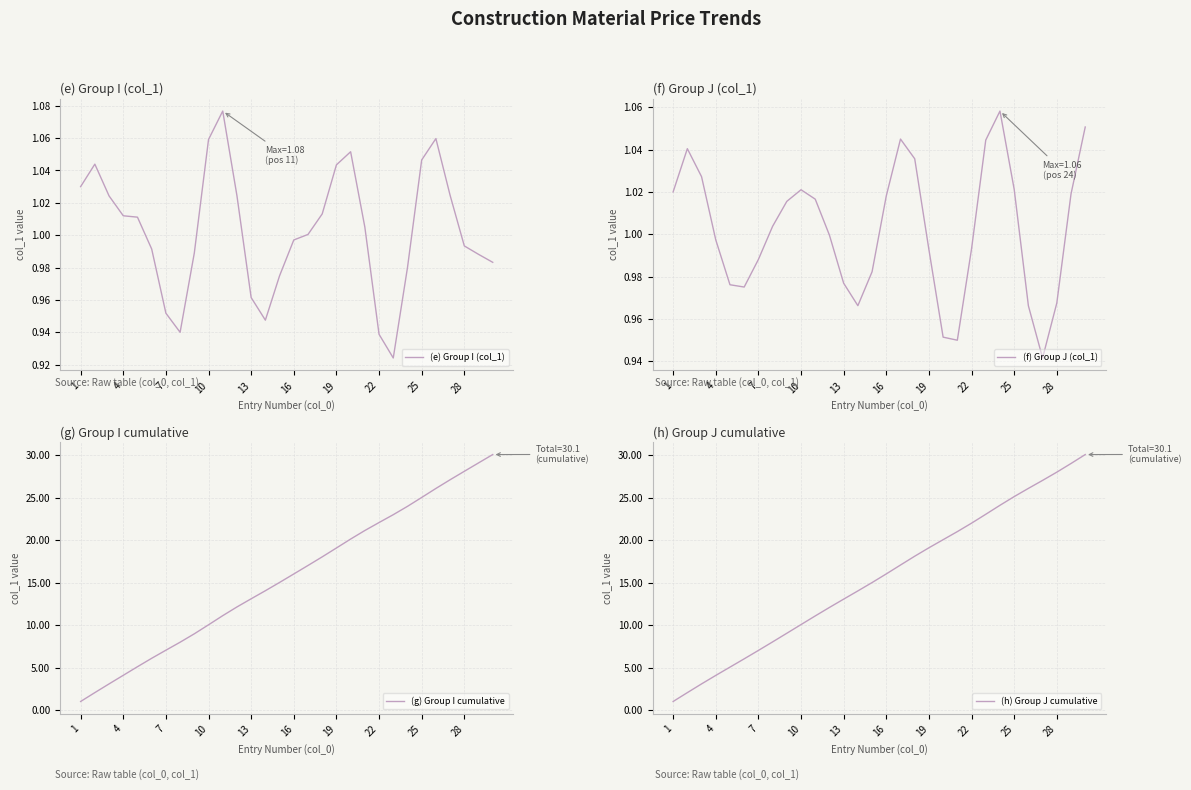

Rank the series by their maximum value, from lowest to highest.

(f) Group J (col_1), (e) Group I (col_1), (h) Group J cumulative, (g) Group I cumulative